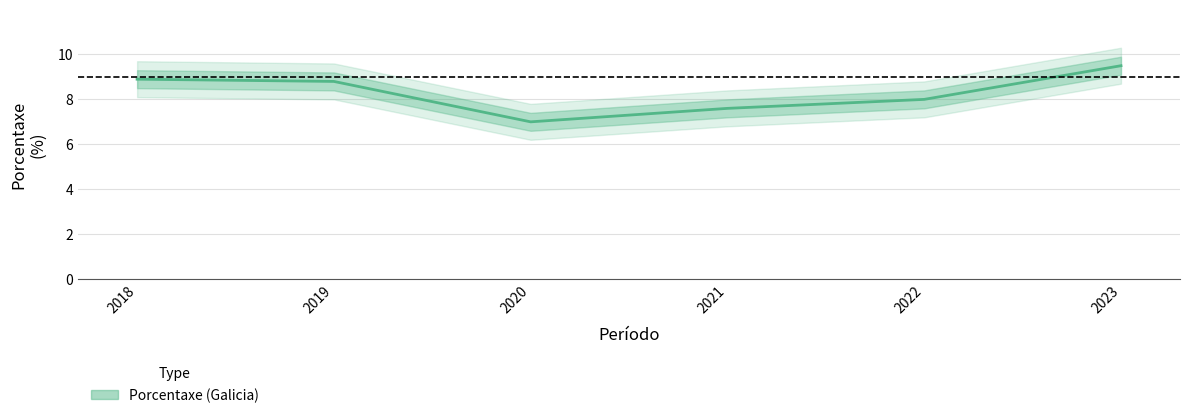

How many data points does each series have?

6